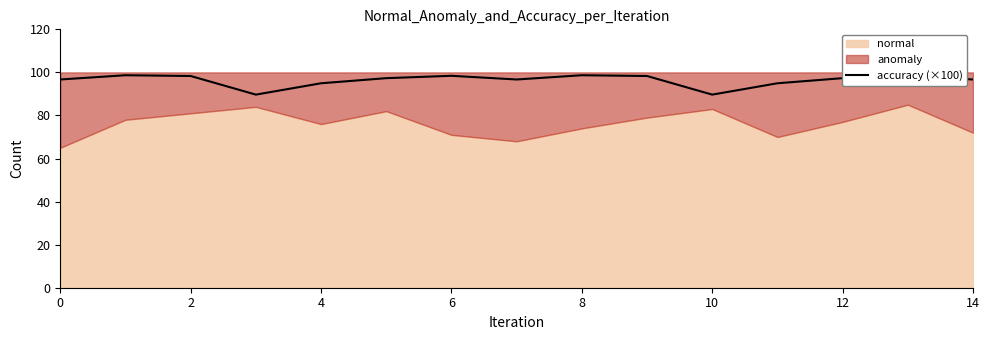

True or false: accuracy (×100) has a value of 42.1 at 4.

False